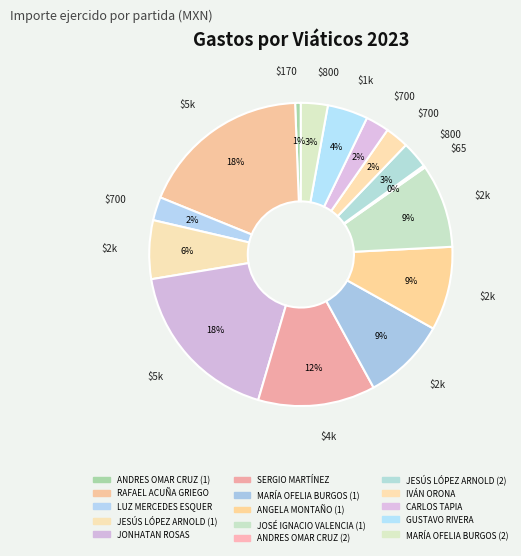

How much of the chart is everything except ANDRES OMAR CRUZ (1)?

99.4%